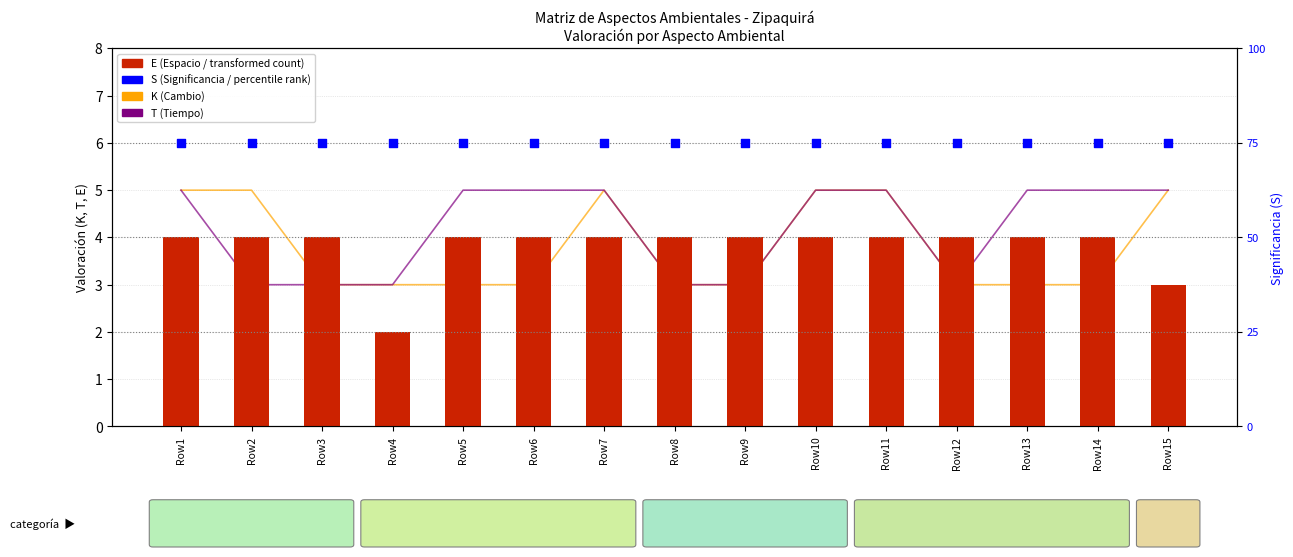

Which series reaches the maximum Y coordinate?

S (Significancia)